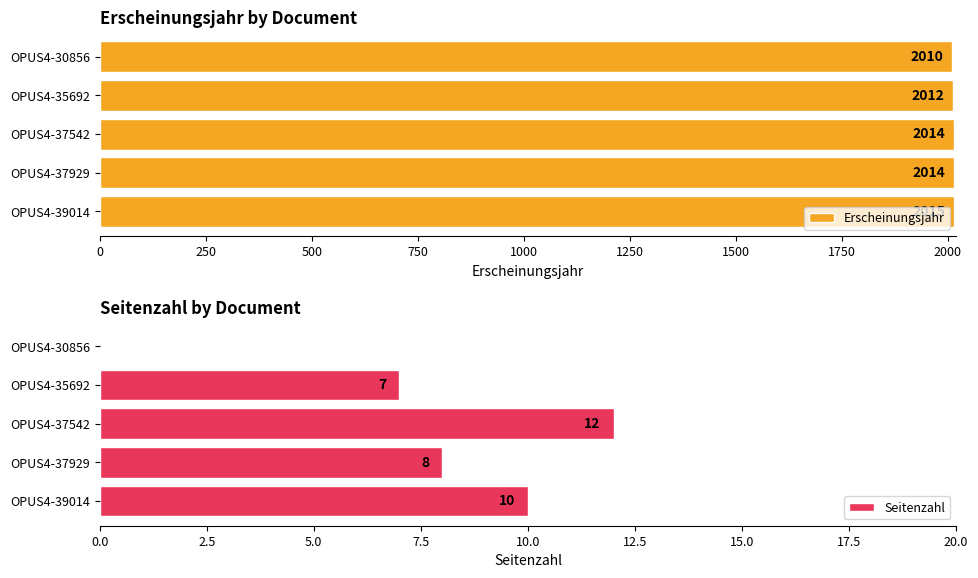

What is the value of the Erscheinungsjahr bar at the 3rd from the left?

2014